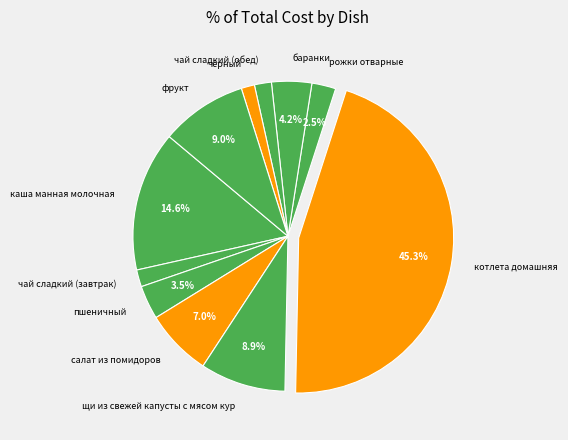

Which category has the biggest portion of the pie?

котлета домашняя